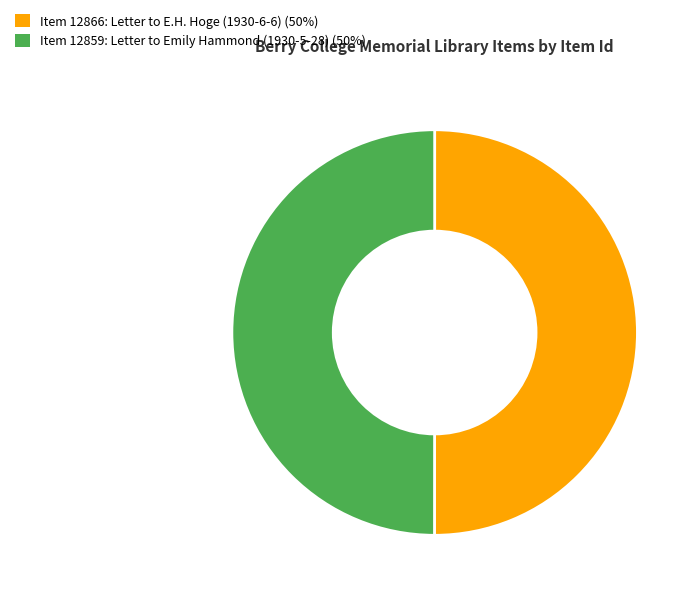

Count the number of slices in the pie.

2